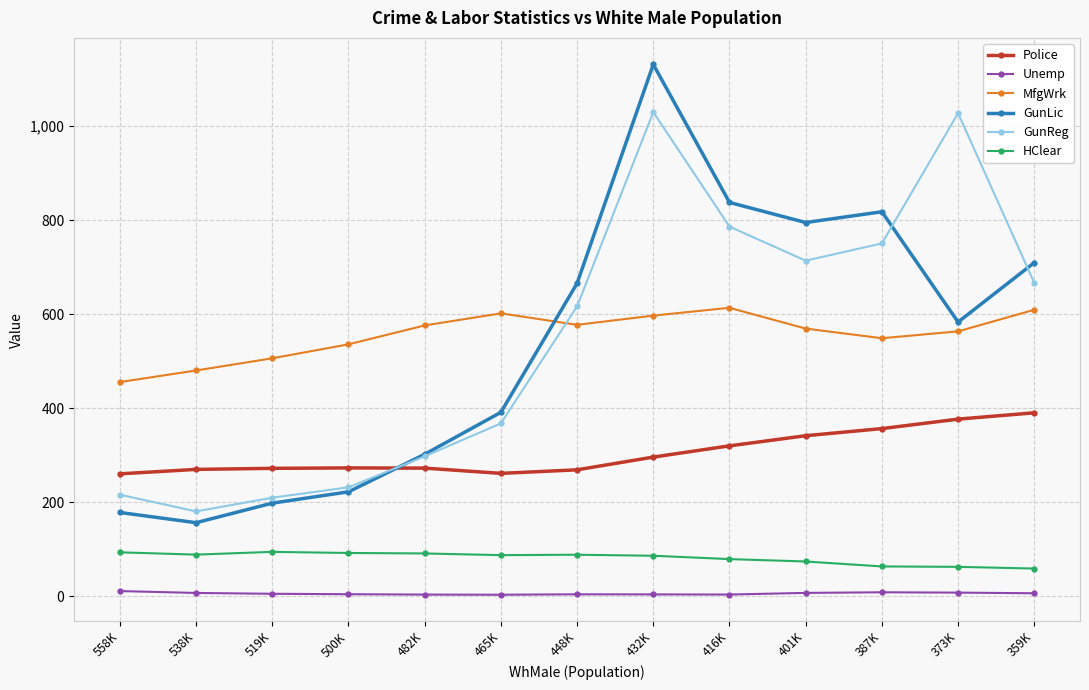

How many values in the GunLic series exceed 583?

7